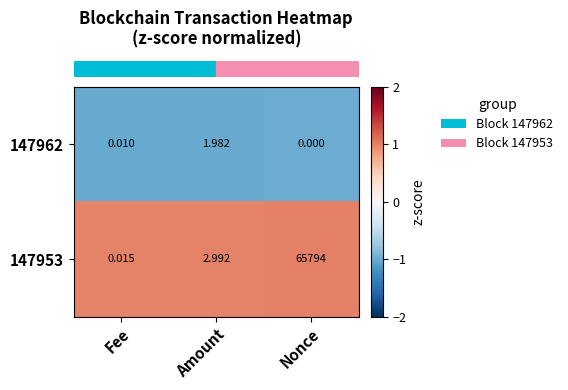

List the labels in order of 147962 value, largest first.

Amount, Fee, Nonce